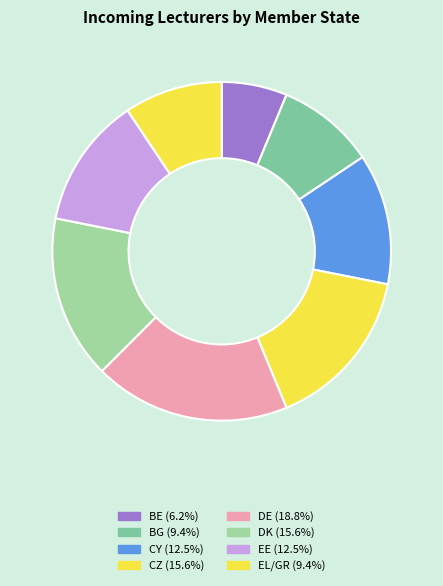

How many segments does this pie chart have?

8